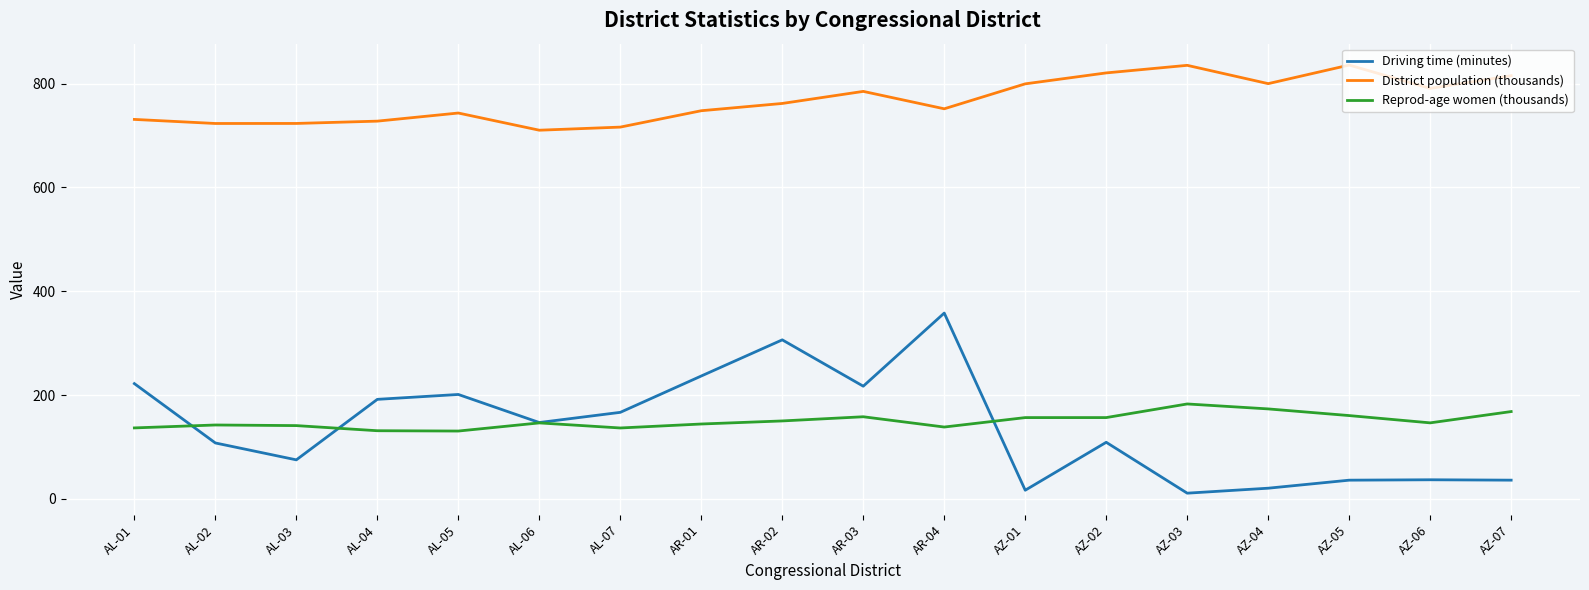

Which category has the highest value in the Driving time (minutes) series?

AR-04